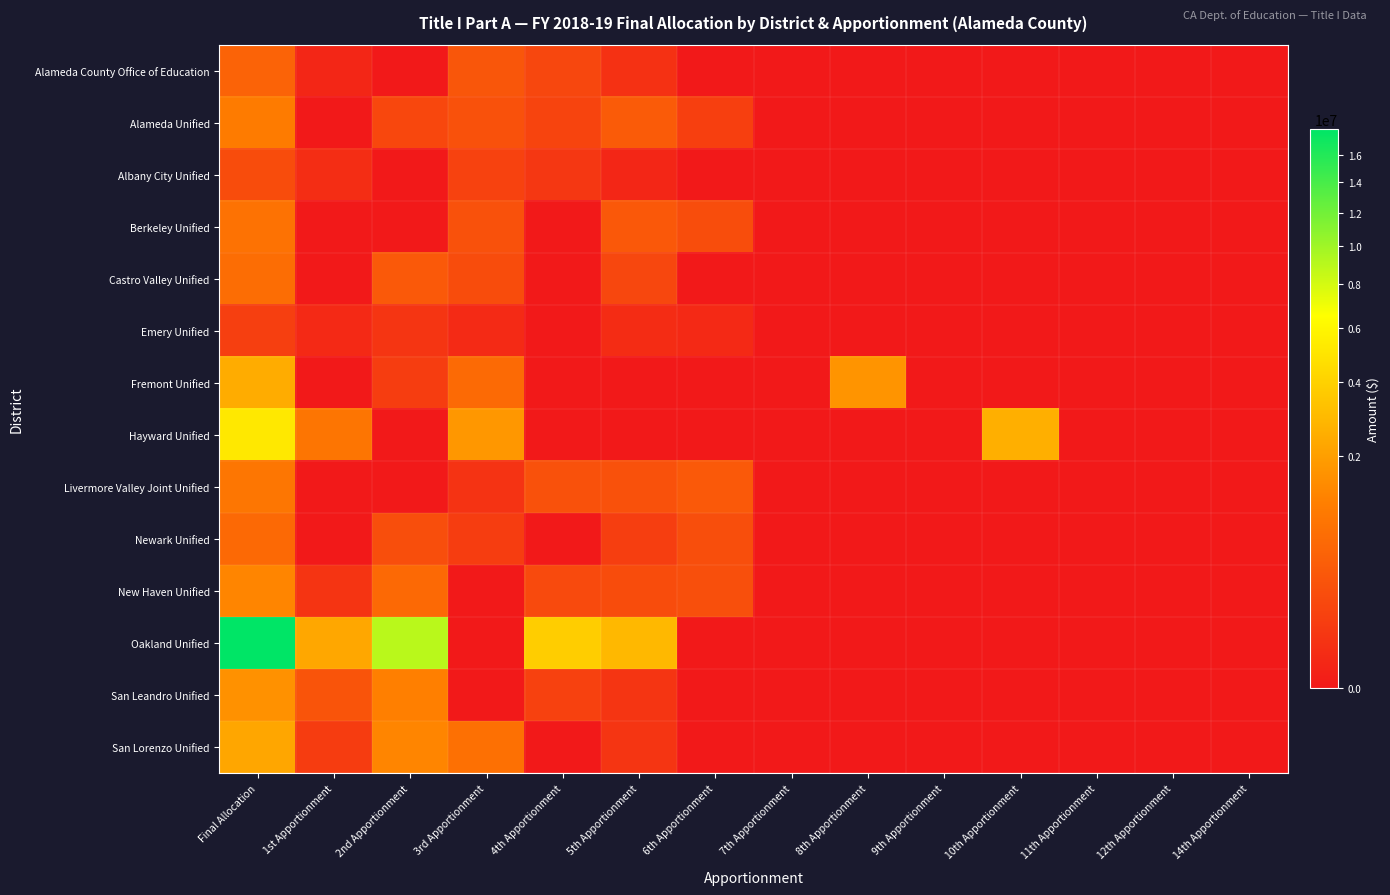

Which series has the largest range (max minus min)?

Oakland Unified